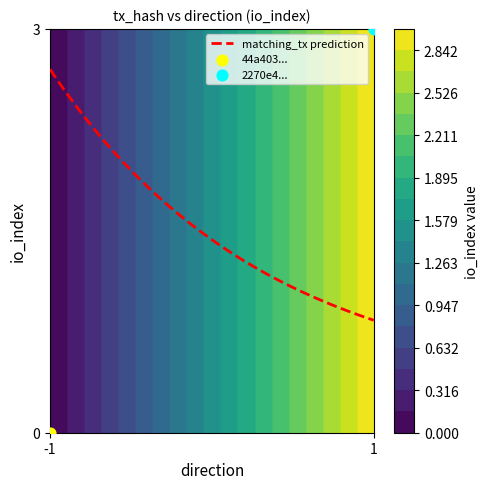

Is the value of 2270e40e1c7acbba162a3d24a774b48829f8874 at -1 greater than the value of 44a403364842fbf9dad239dd476e00c66ddd1d9 at -1?

Yes